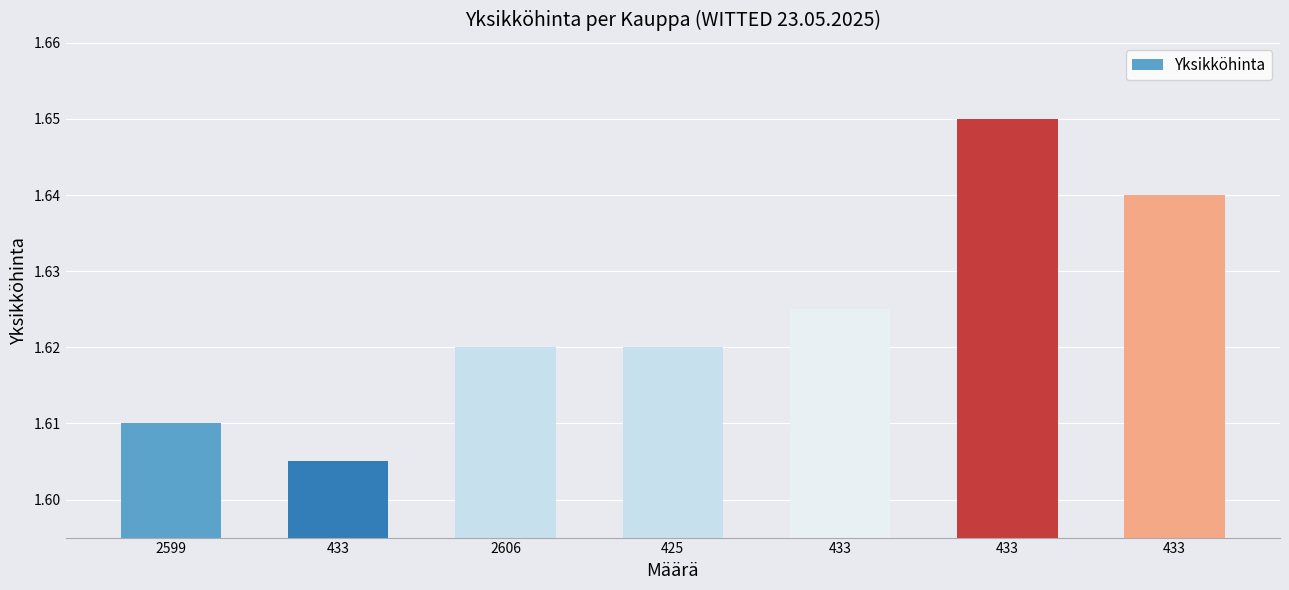

Does the chart contain any negative values?

No